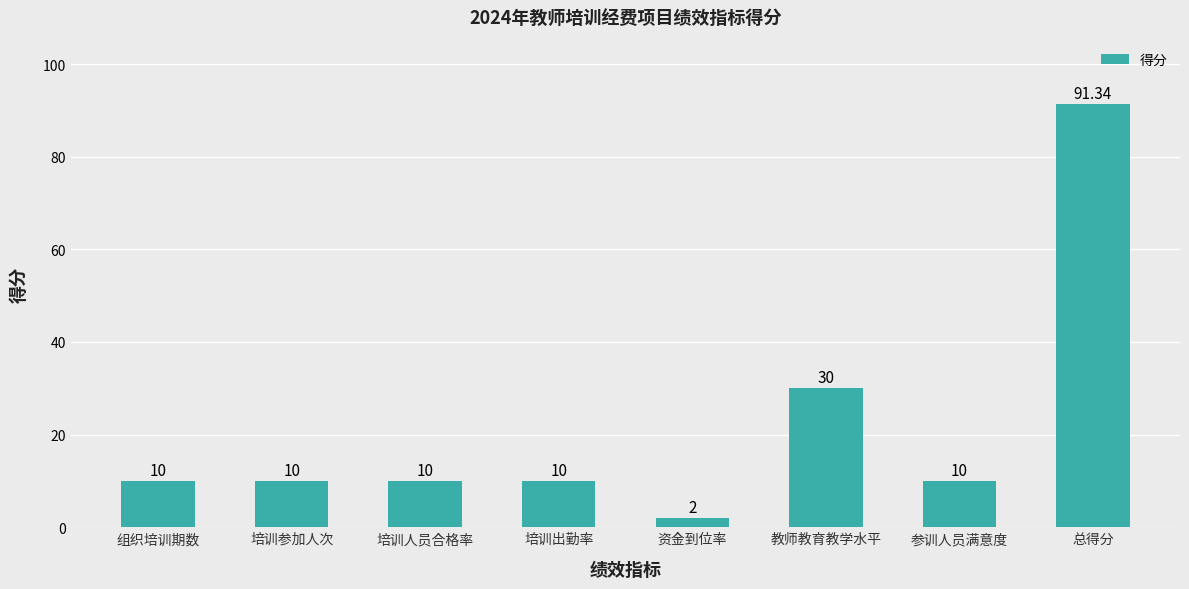

What is the label of the 5th bar from the left?

资金到位率